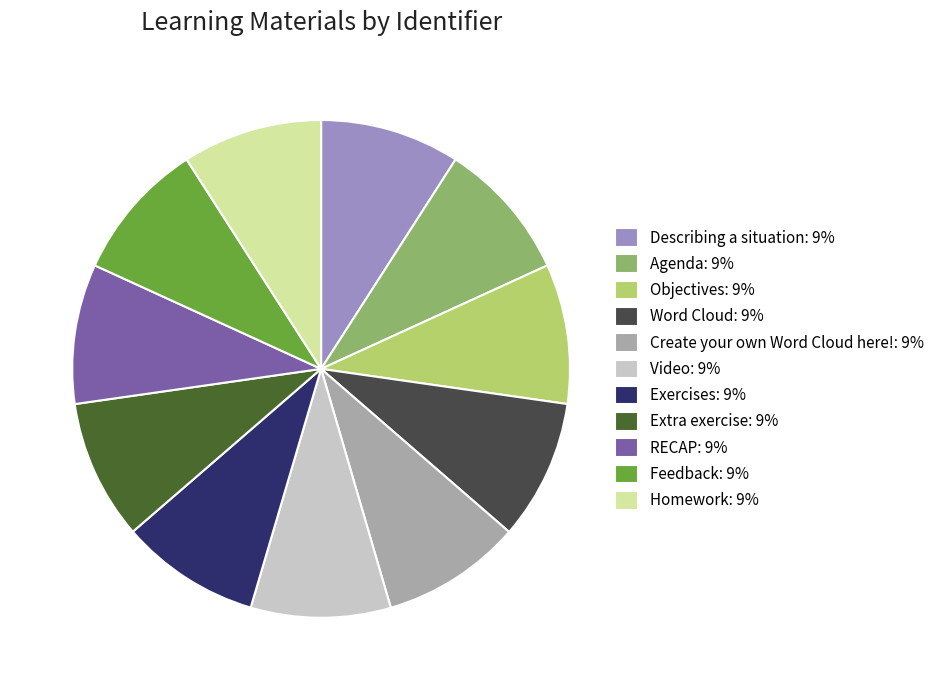

Is it true that Objectives is 9% of the pie?

True